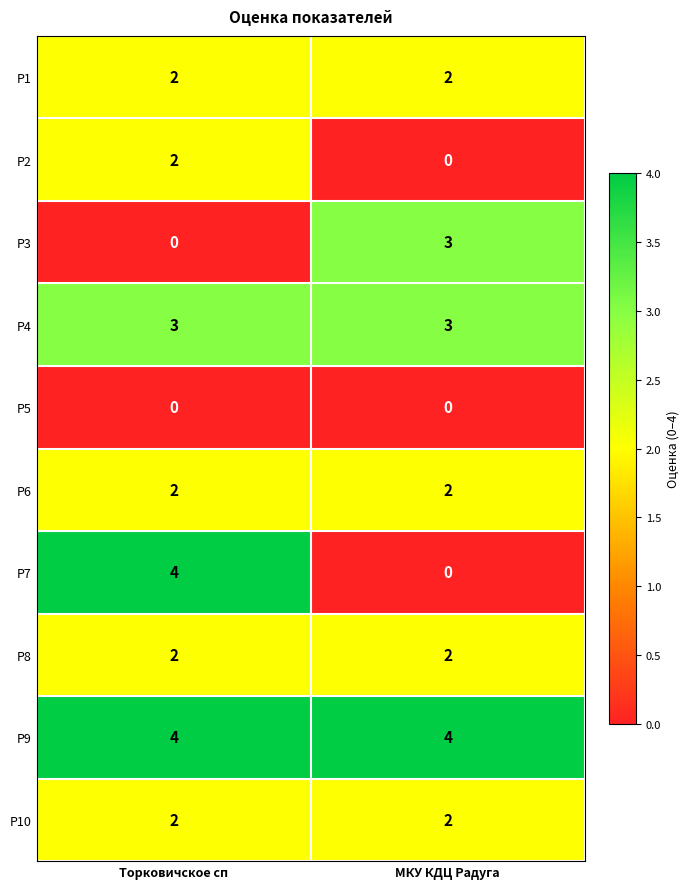

What is the greatest value displayed?

4